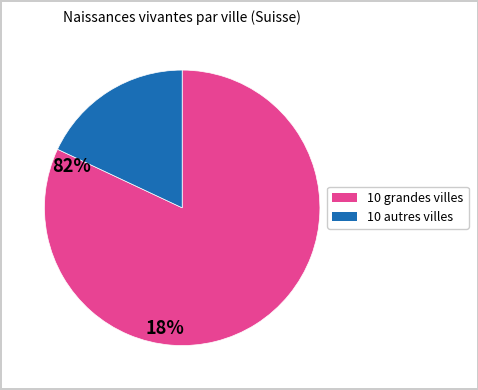

Rank the categories by value from lowest to highest.

10 autres villes, 10 grandes villes